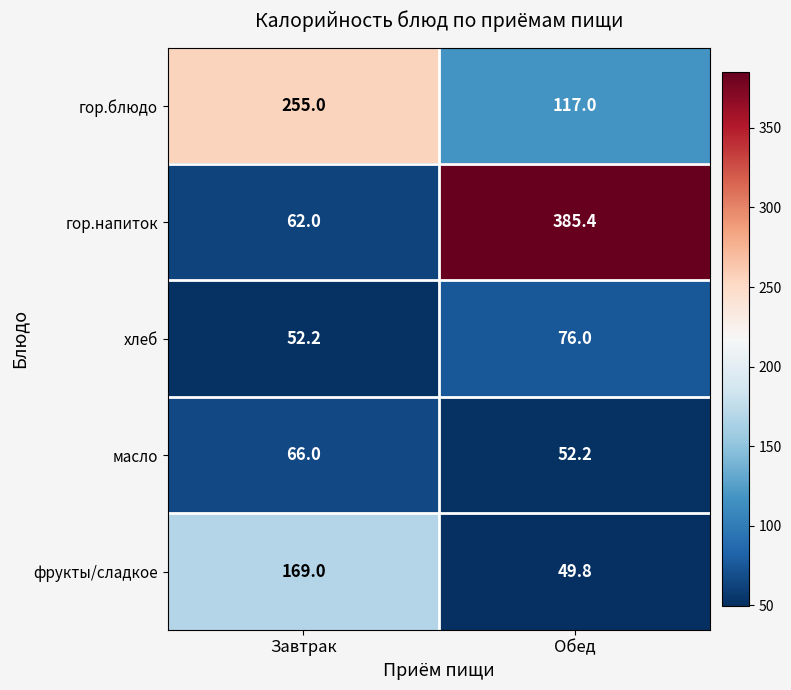

Which label corresponds to the smallest value in the chart?

Обед